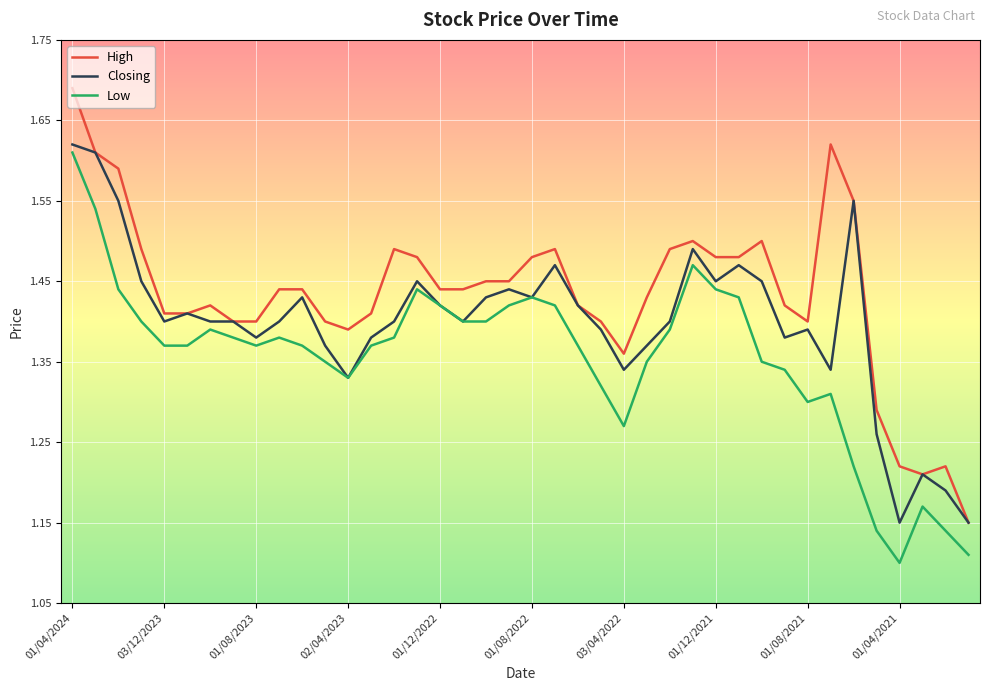

True or false: Low and High intersect in this chart.

False